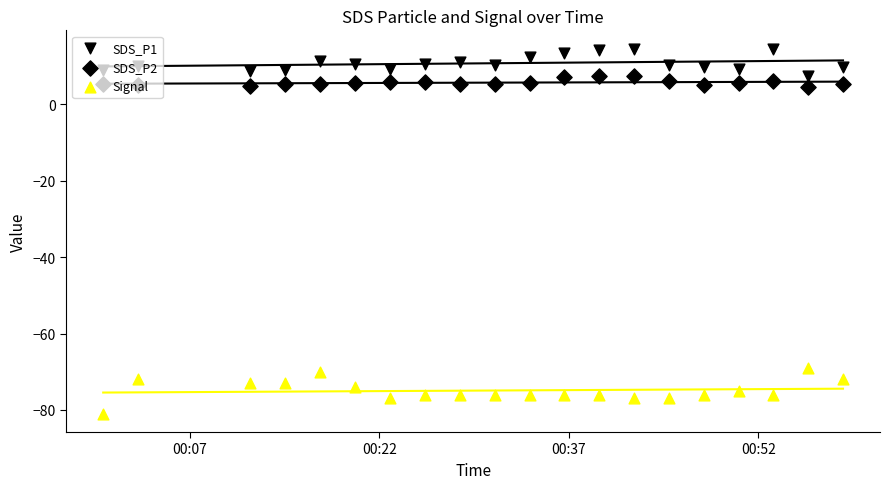

Which series contains the lowest Y value?

Signal